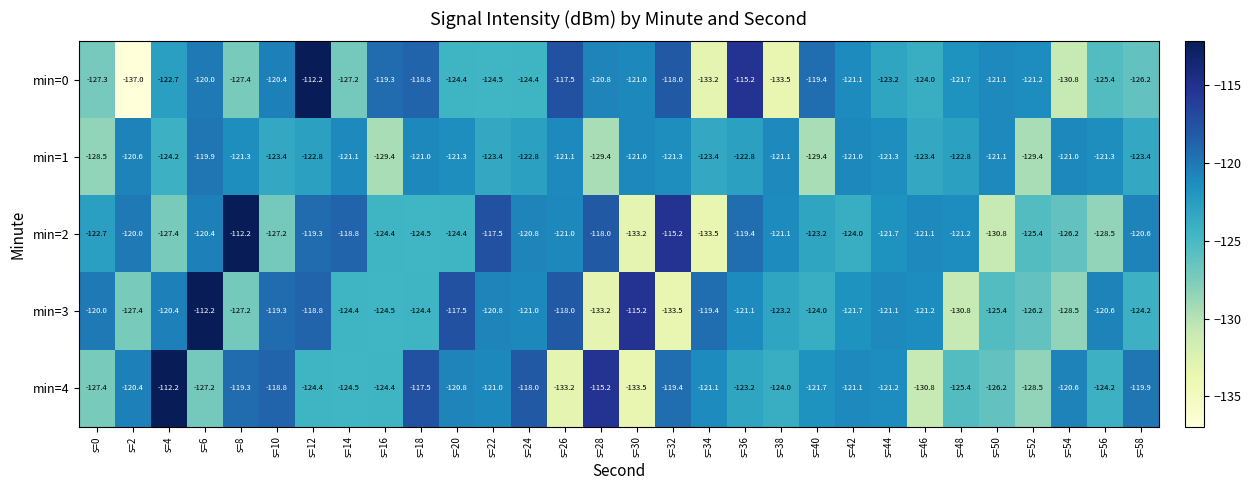

Rank the series at s=40 from lowest to highest value.

min=1, min=3, min=2, min=4, min=0